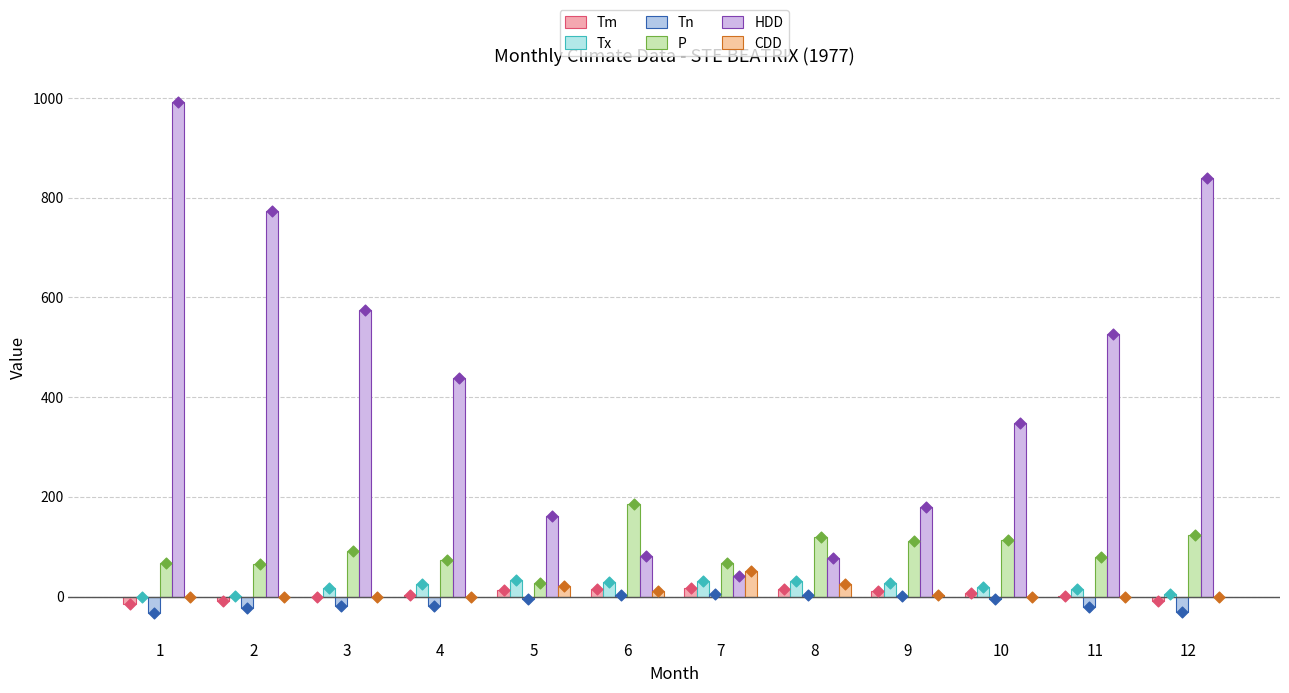

Is the value of P at 3 greater than the value of Tx at 1?

Yes